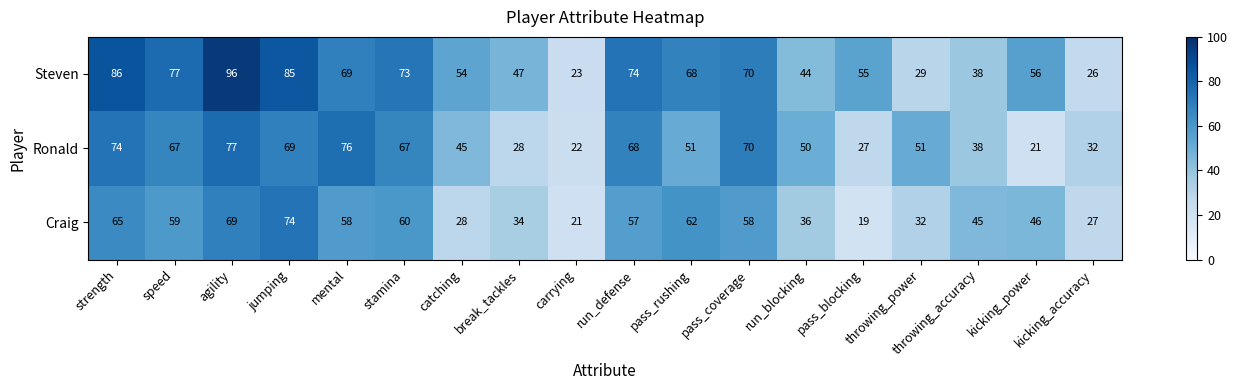

How many series are shown in this chart?

3